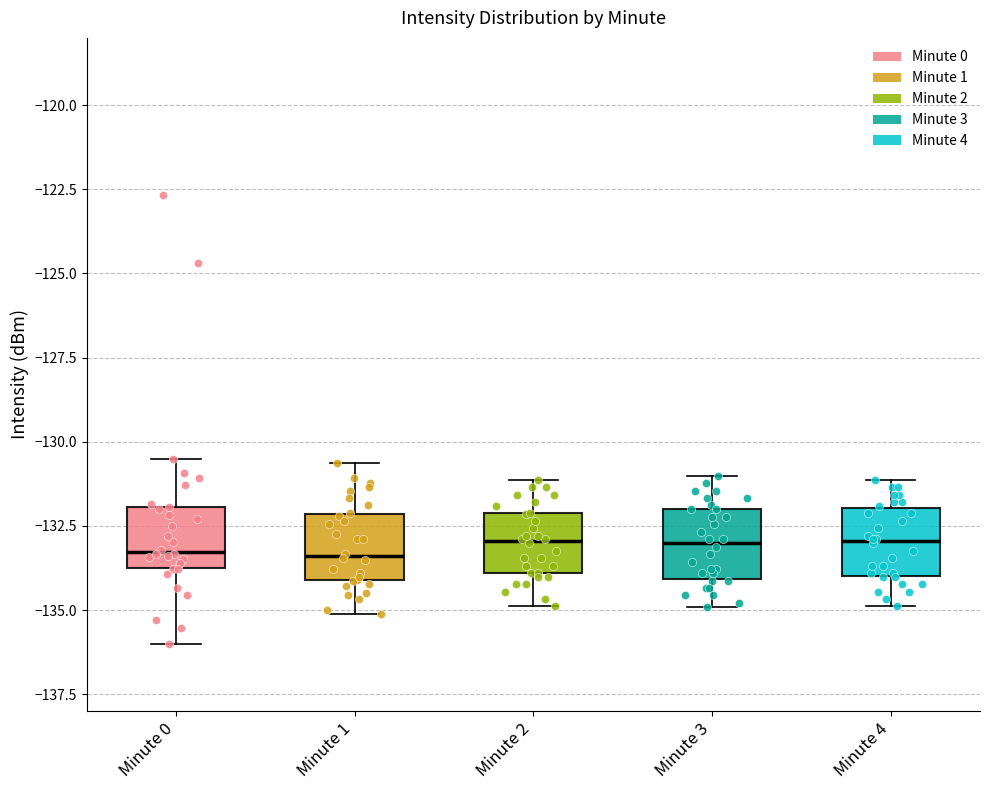

Reading left to right, transcribe this box plot: for each box, give where its median line is, the range the box spans, and where its two whiskers end, as read against the y-axis. The values are not printed on the chart, so give them approximately, as read against the axis.

Minute 0: median -133.5 (just above the box's lower edge), box -133.5 to -132.0, whiskers -136.0 to -130.5
Minute 1: median -133.5, box -134.0 to -132.0, whiskers -135.0 to -130.5
Minute 2: median -133.0, box -134.0 to -132.0, whiskers -135.0 to -131.0
Minute 3: median -133.0, box -134.0 to -132.0, whiskers -135.0 to -131.0
Minute 4: median -133.0, box -134.0 to -132.0, whiskers -135.0 to -131.0